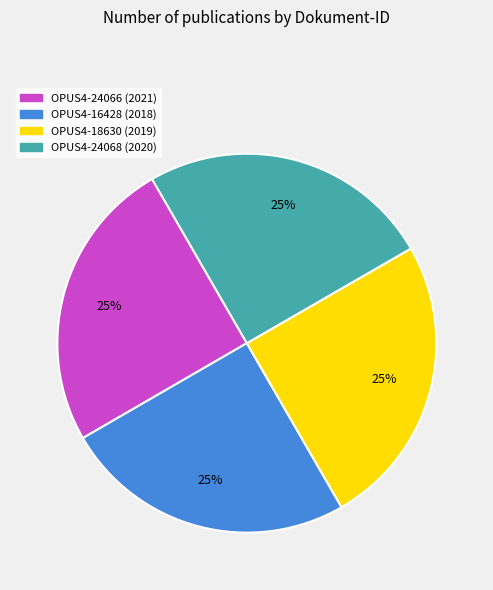

Approximately how many times larger is the value at OPUS4-24068 compared to OPUS4-24066?

1.0